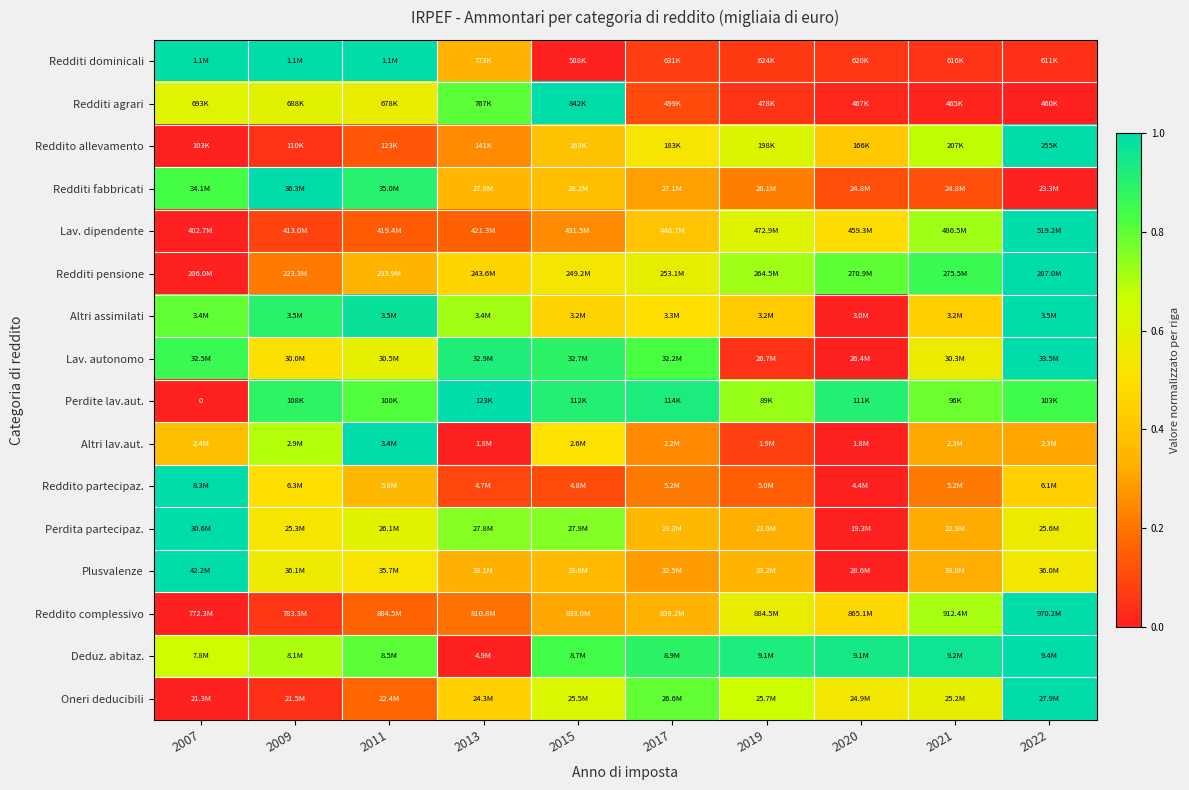

What is the difference between the maximum and minimum values in the Redditi fabbricati series?

1.0